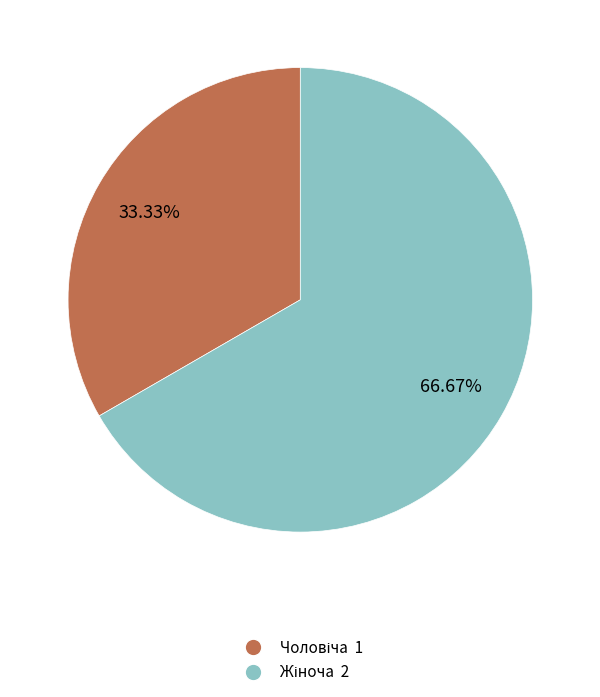

Does any single category account for the majority?

Yes